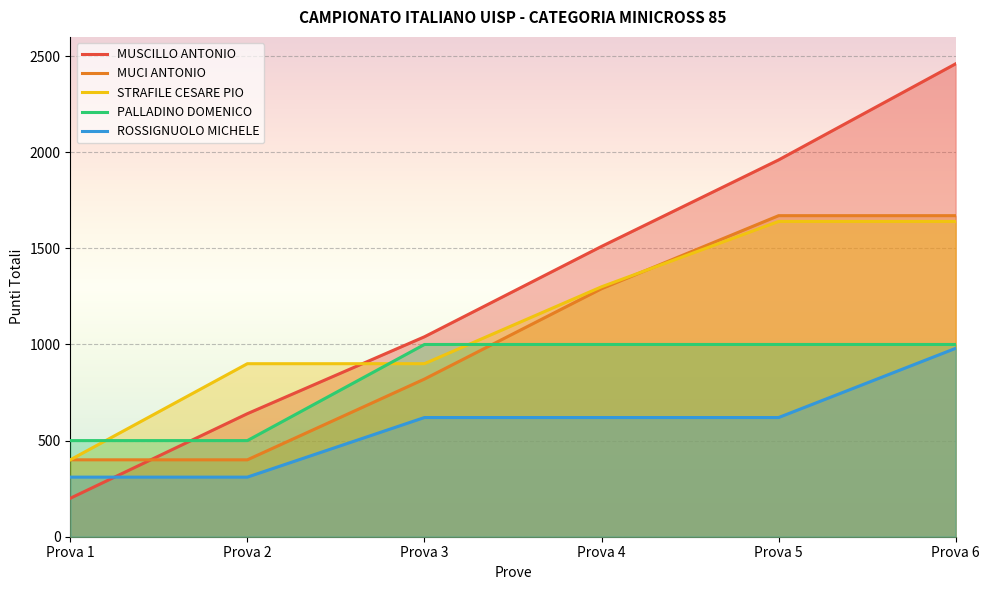

How many PALLADINO DOMENICO values are between 500 and 1000?

6